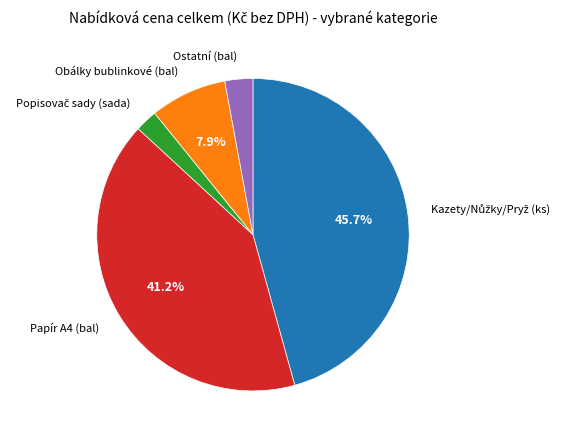

Is there any slice that represents more than half of the pie?

No